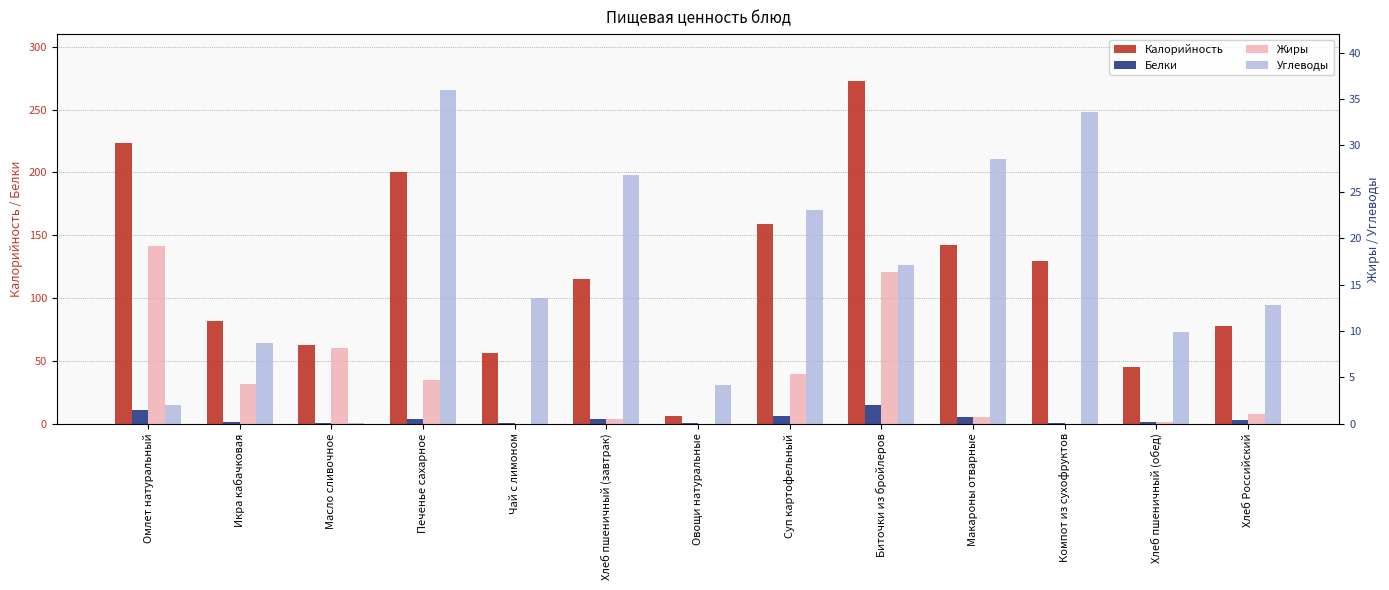

Is the value of Углеводы at Хлеб пшеничный (завтрак) greater than the value of Жиры at Суп картофельный?

Yes